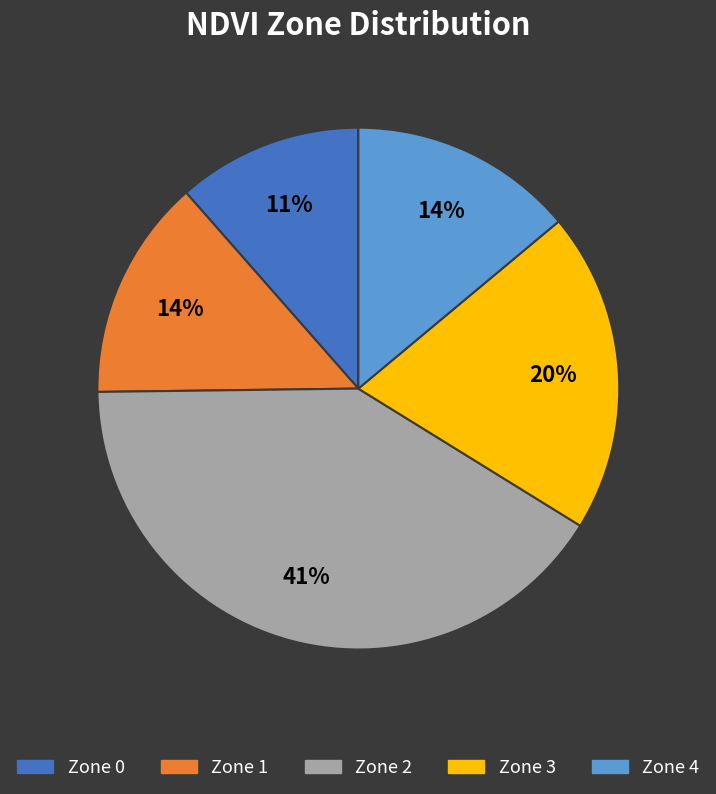

Is the sum of Zone 4 and Zone 3 greater than half?

No